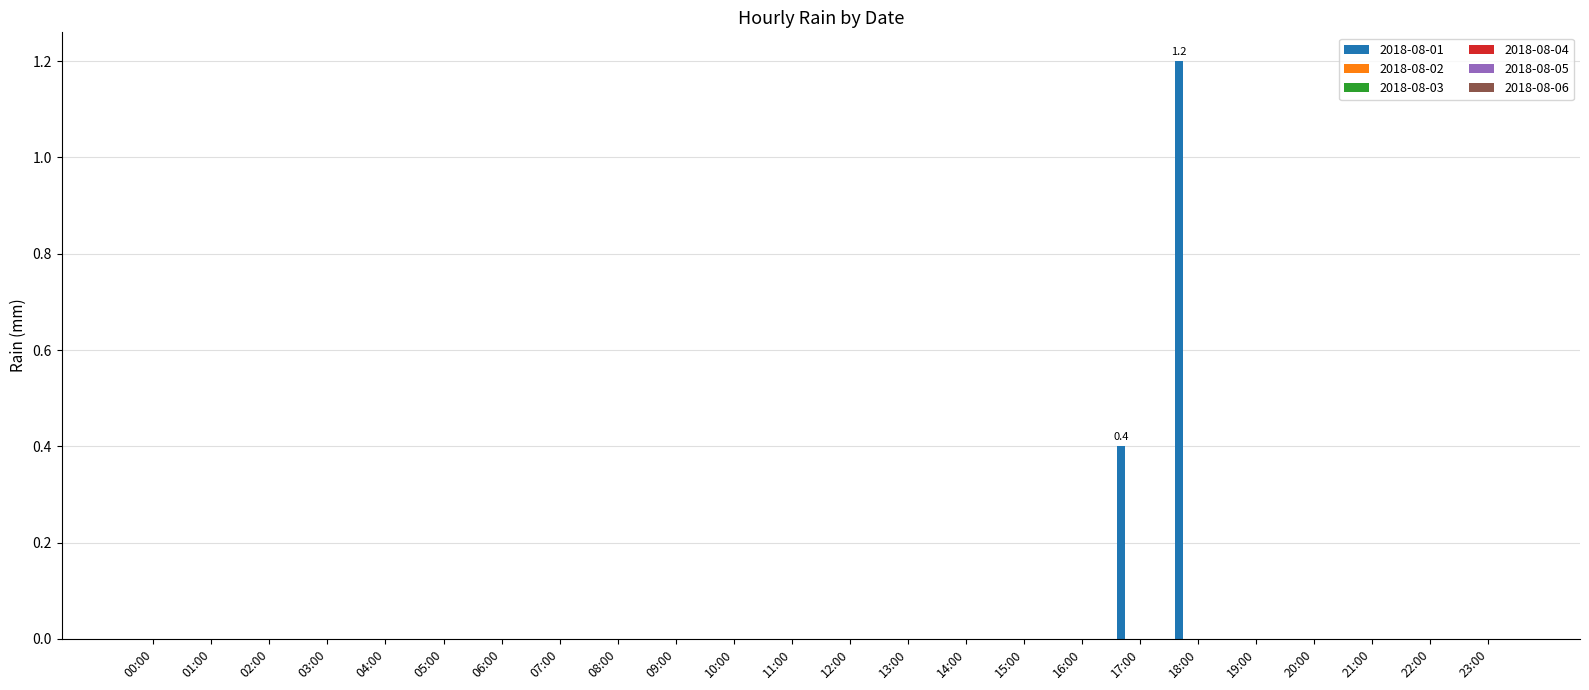

What is the sum of all values?

1.6